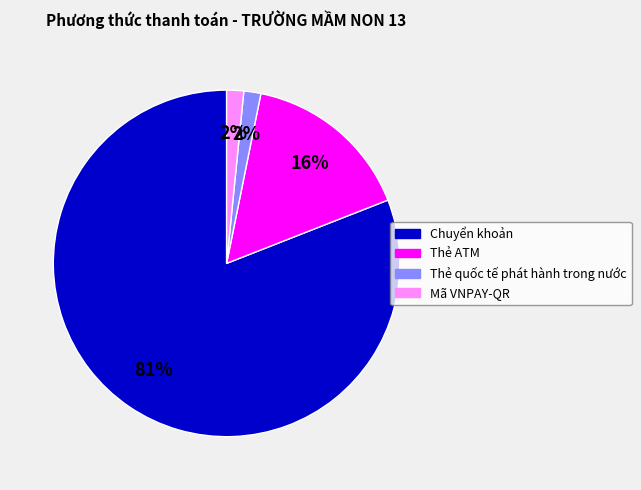

True or false: Chuyển khoản accounts for 81% of the total.

True